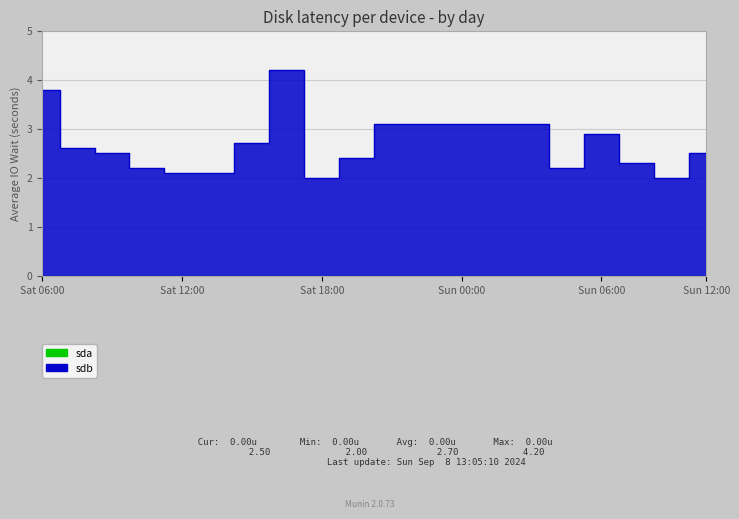

Approximately how many times larger is the value at 10 compared to 1?

0.6